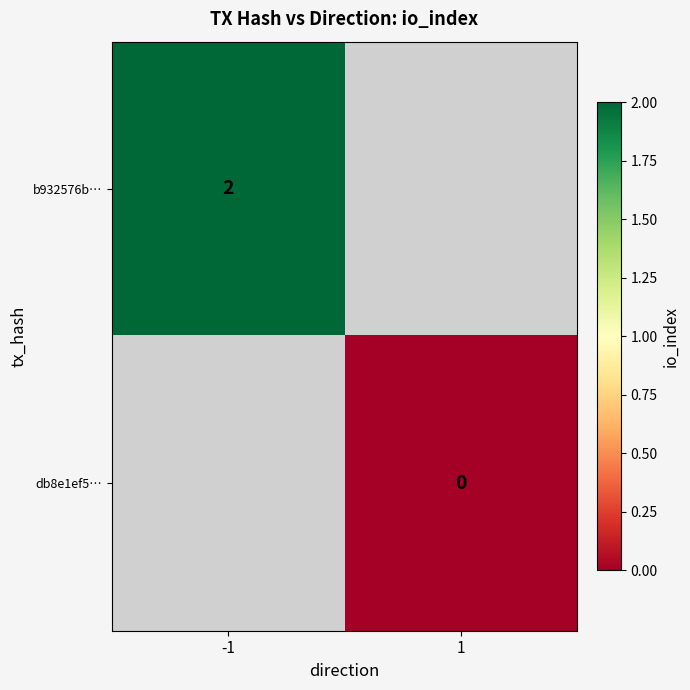

Which label corresponds to the largest value in the chart?

-1